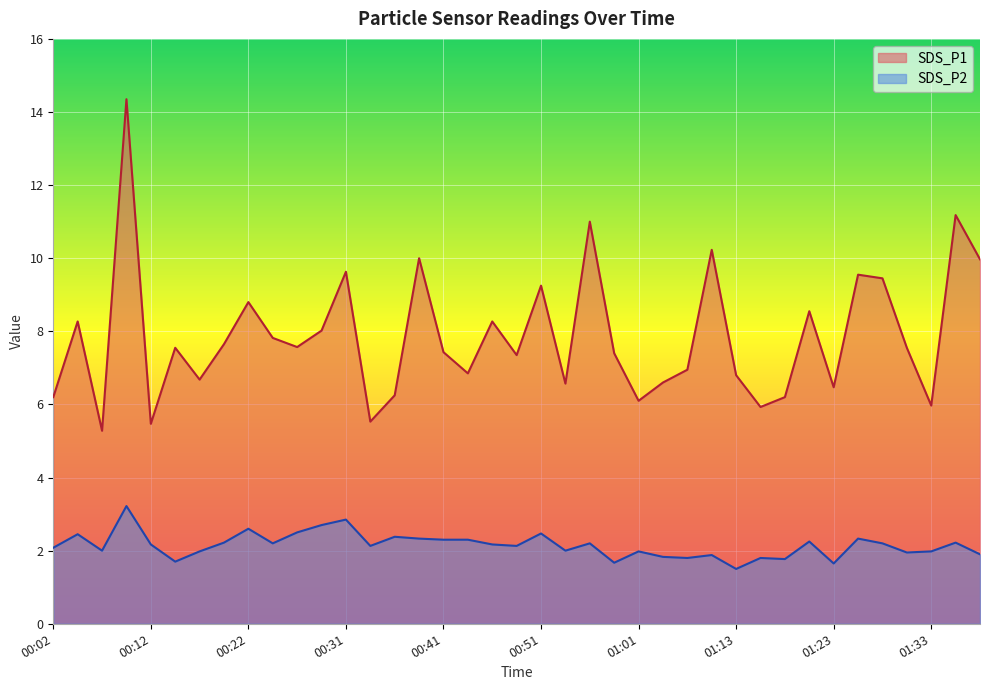

What is the label of the 25th point from the right?

00:36